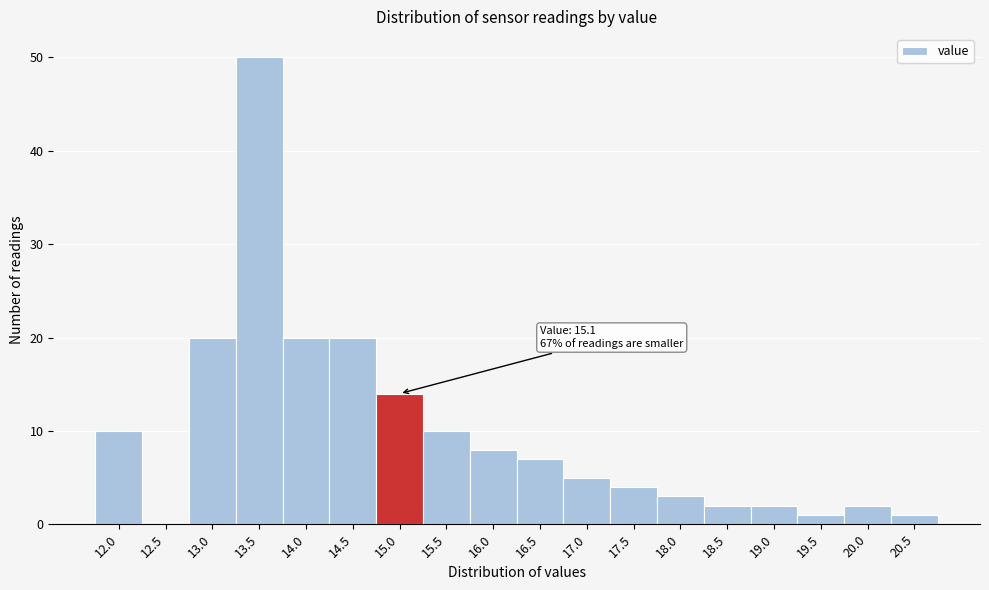

Reading right to left, extract all data points from this chart.

20.5=1	20.0=2	19.5=1	19.0=2	18.5=2	18.0=3	17.5=4	17.0=5	16.5=7	16.0=8	15.5=10	15.0=14	14.5=20	14.0=20	13.5=50	13.0=20	12.5=0	12.0=10